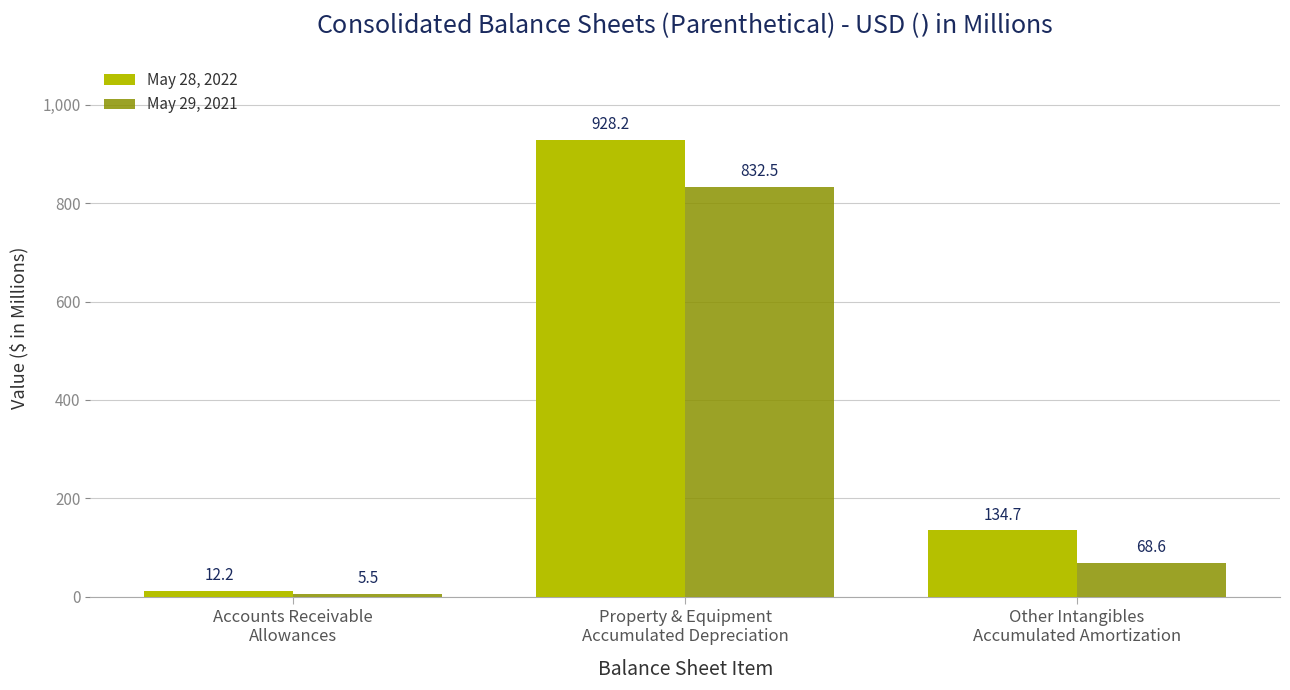

What is the difference between the May 28, 2022 values at Other Intangibles
Accumulated Amortization and Property & Equipment
Accumulated Depreciation?

793.5